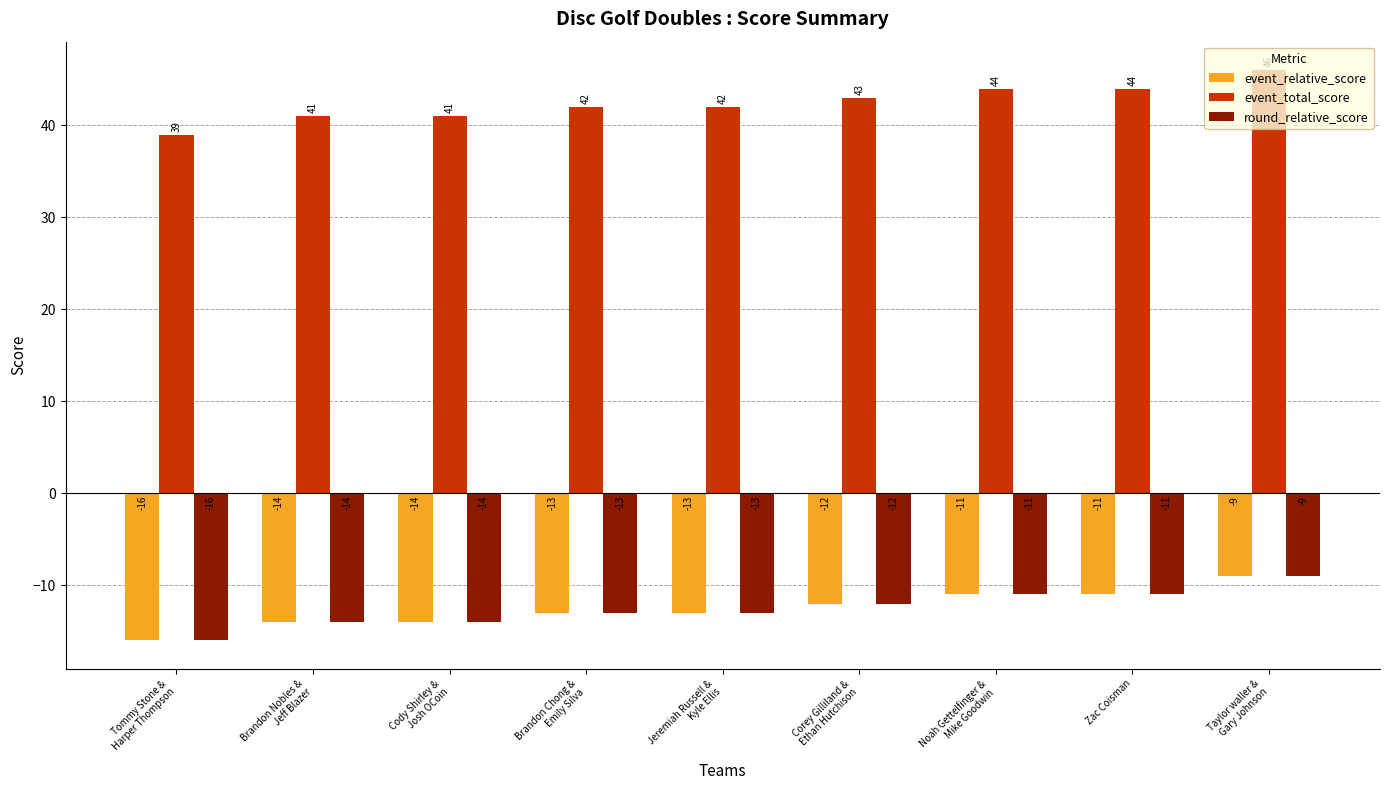

At which category is the sum across all series the highest?

Taylor waller &
Gary Johnson